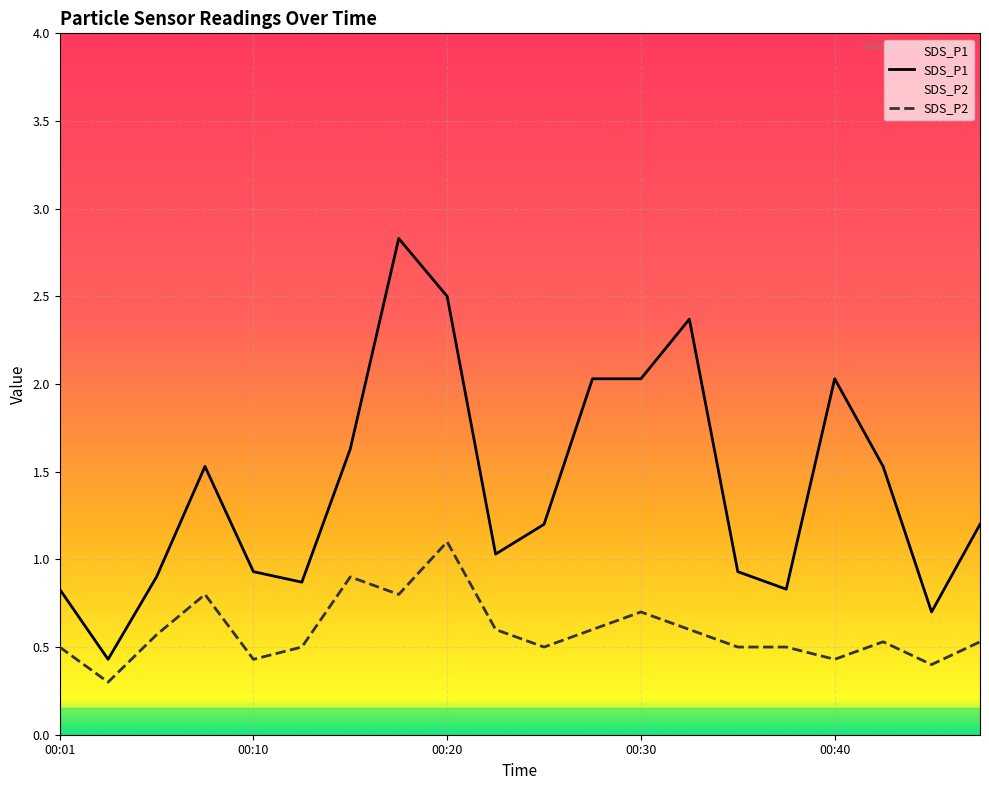

Between 00:08 and 00:20, which is larger?

00:20